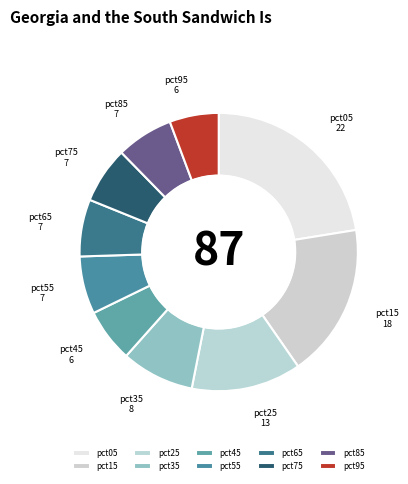

Is it true that pct65 is 1% of the pie?

False